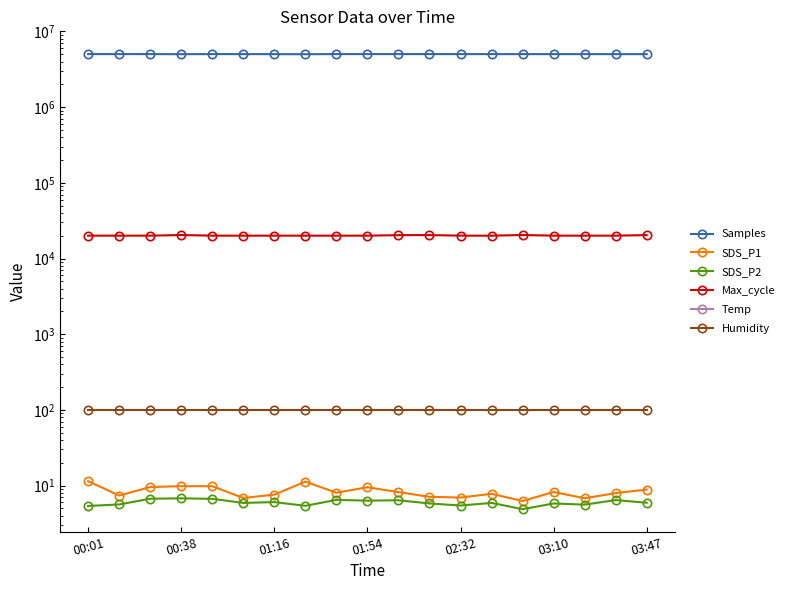

True or false: SDS_P2 and SDS_P1 cross at least once.

False